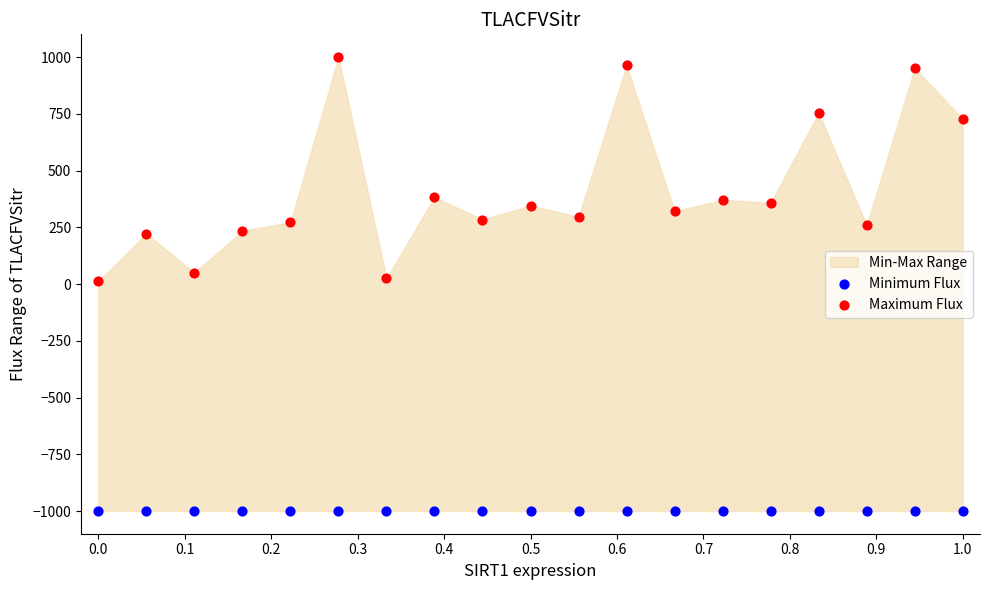

Which series contains the highest Y value?

Maximum Flux